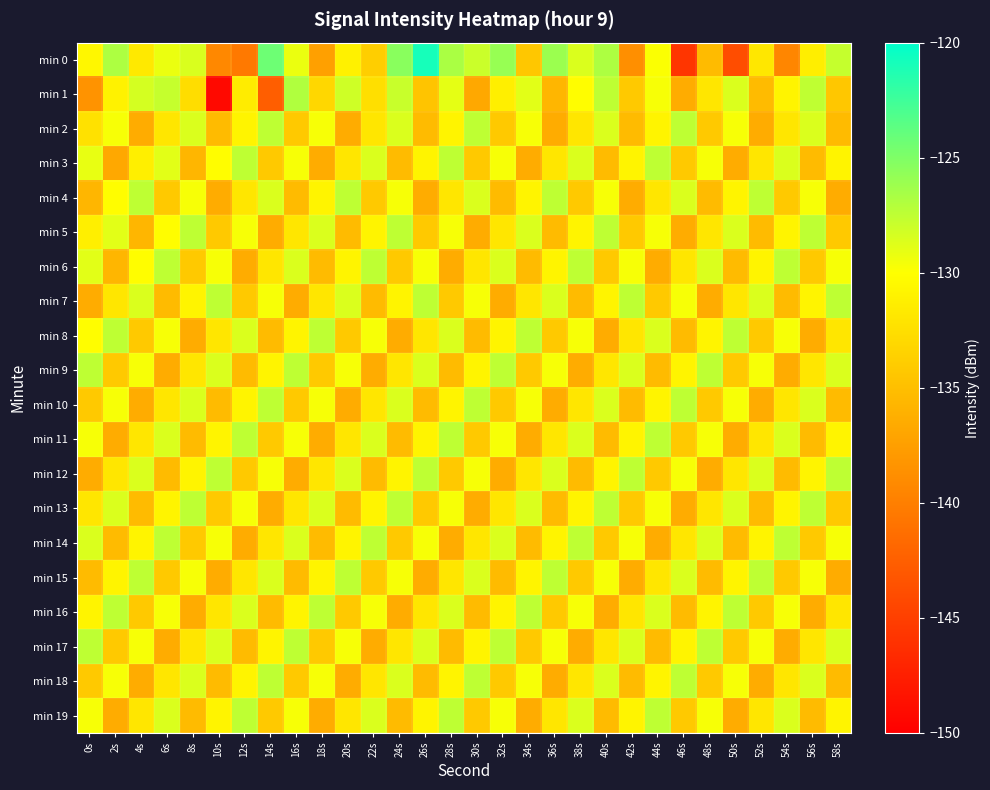

Which series has the largest total across all categories?

min 0